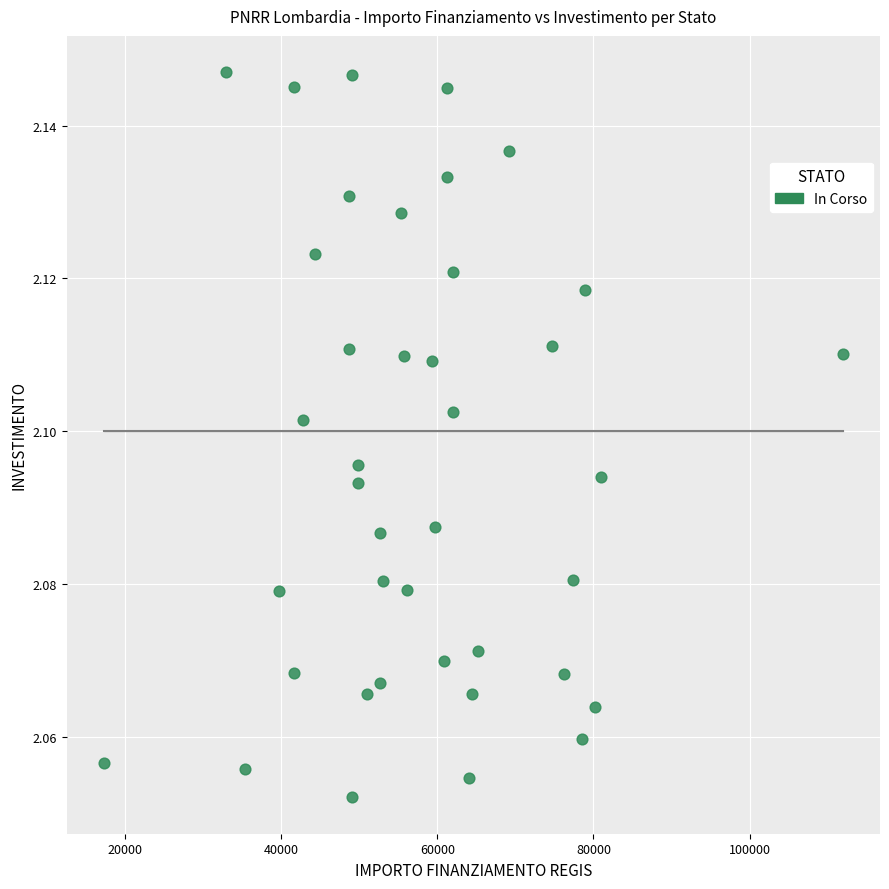

What is the range of X values (max minus min)?

94665.7